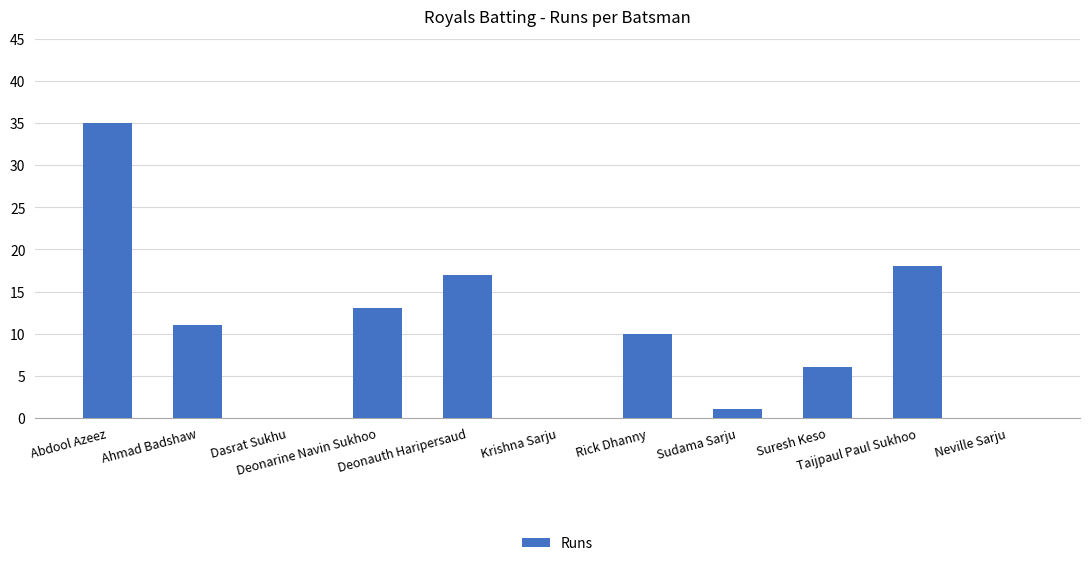

What is the greatest value displayed?

35